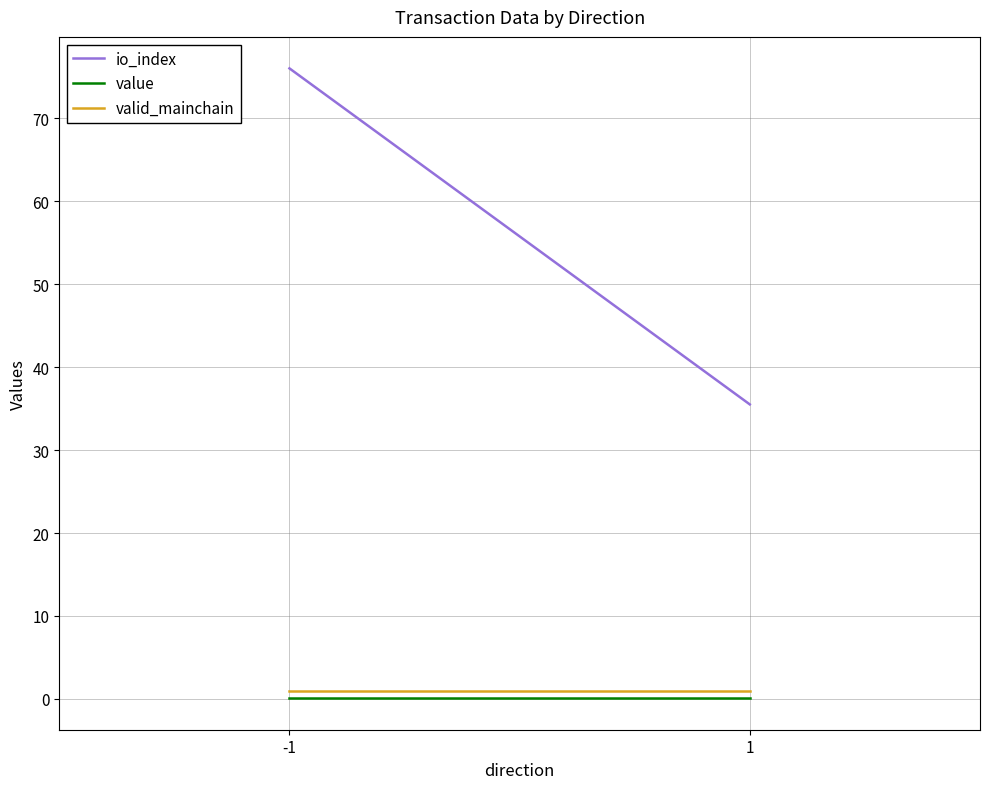

What is the difference between the highest and lowest values at -1?

75.9